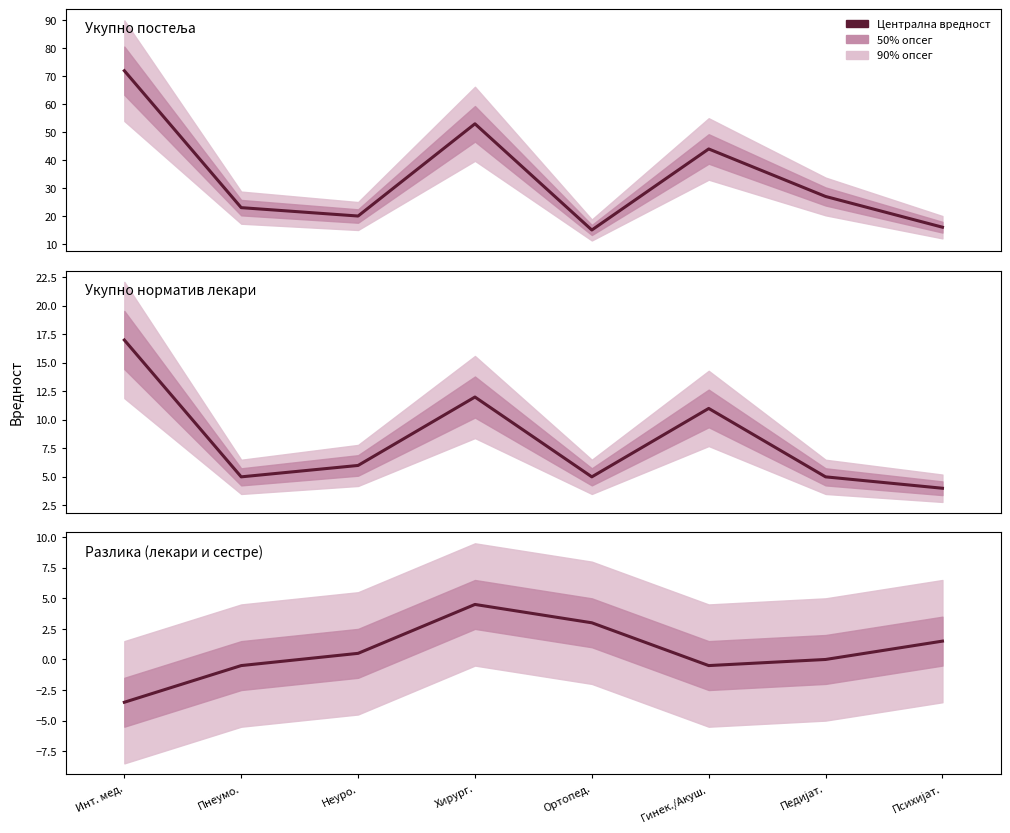

At which label does Укупно норматив лекари reach its peak?

Инт. мед.